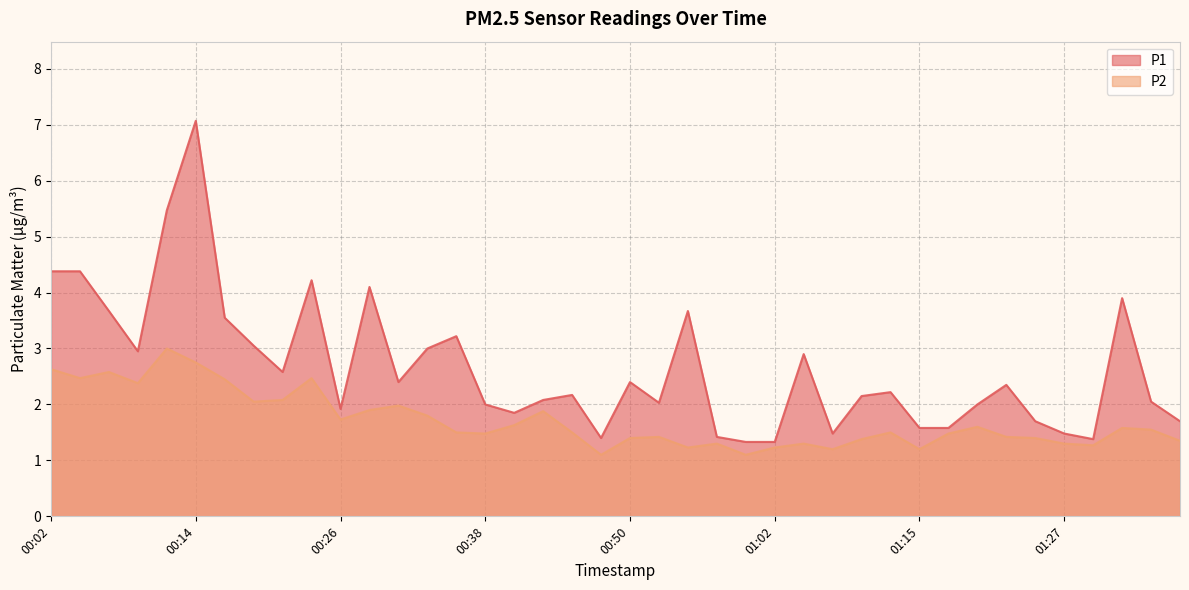

True or false: P2 and P1 cross at least once.

False